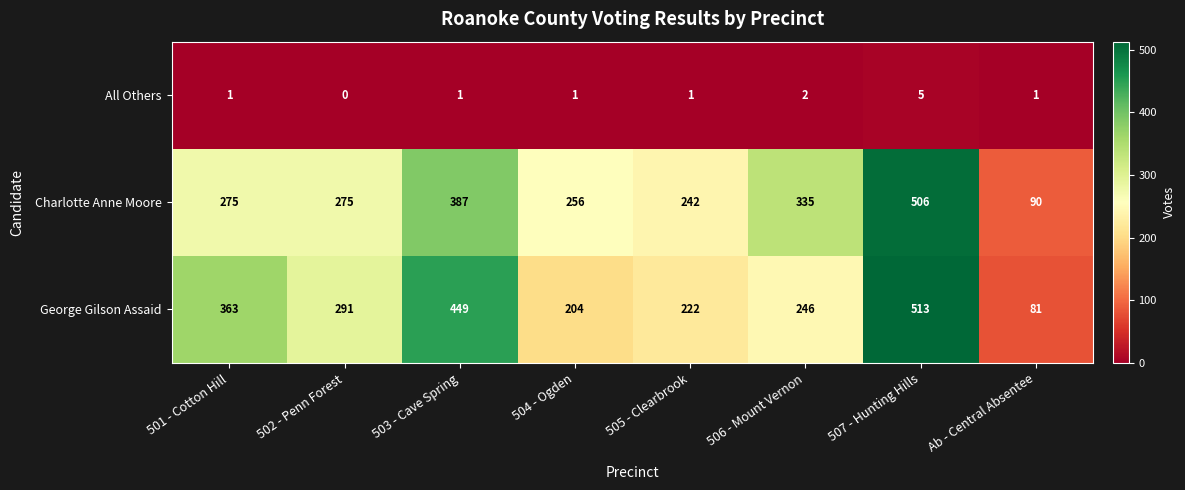

Rank the series by their maximum value, from lowest to highest.

All Others, Charlotte Anne Moore, George Gilson Assaid